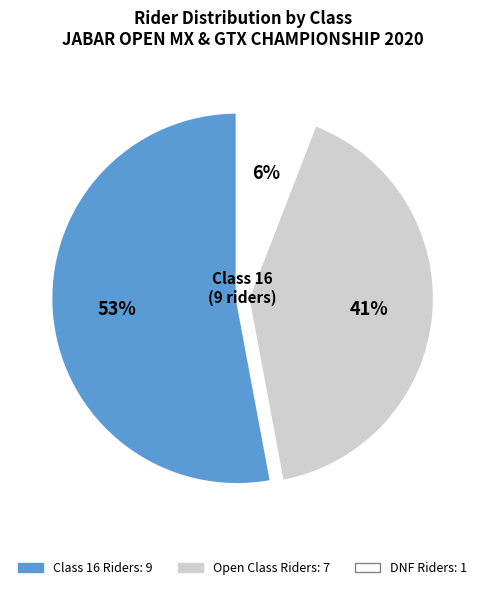

Is there a majority slice in this chart?

Yes